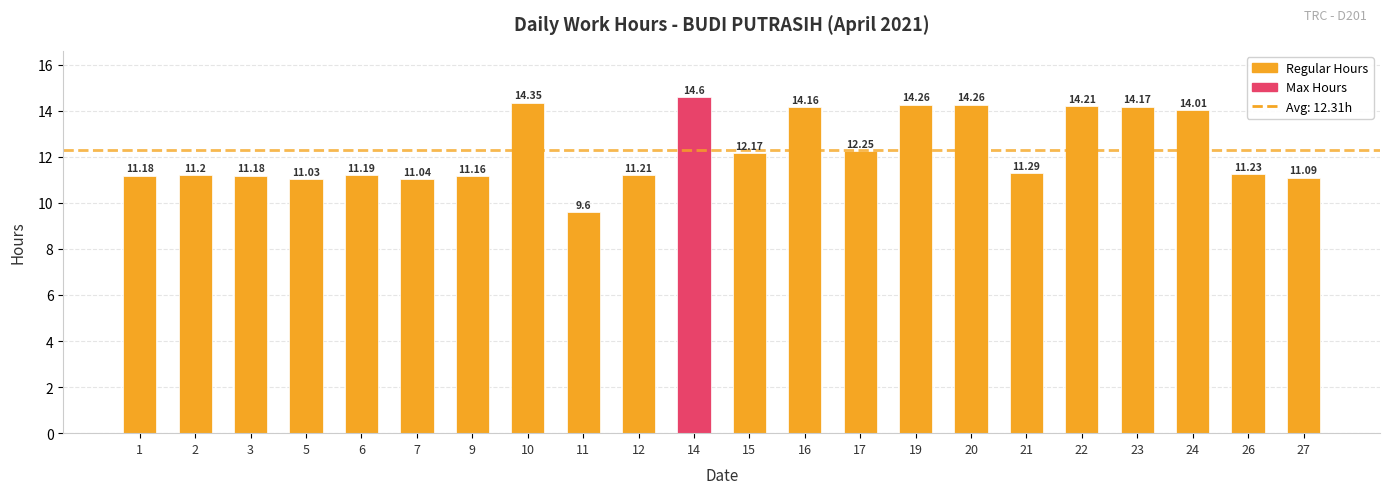

How many bars are there in total?

22